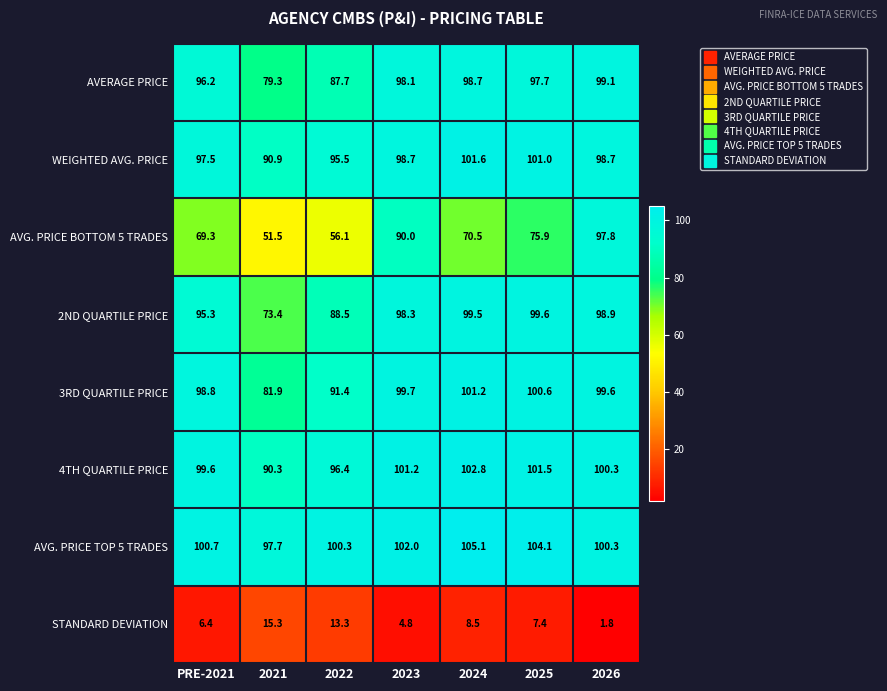

What is the difference between the maximum and second lowest values in the AVG. PRICE TOP 5 TRADES series?

4.8